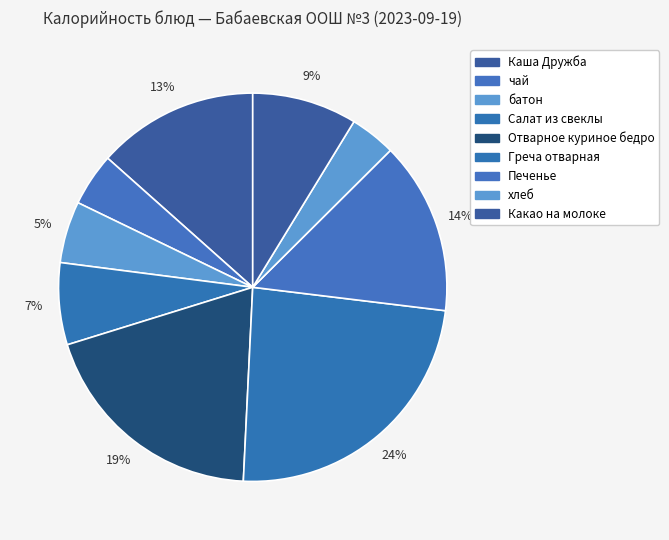

How many segments does this pie chart have?

9